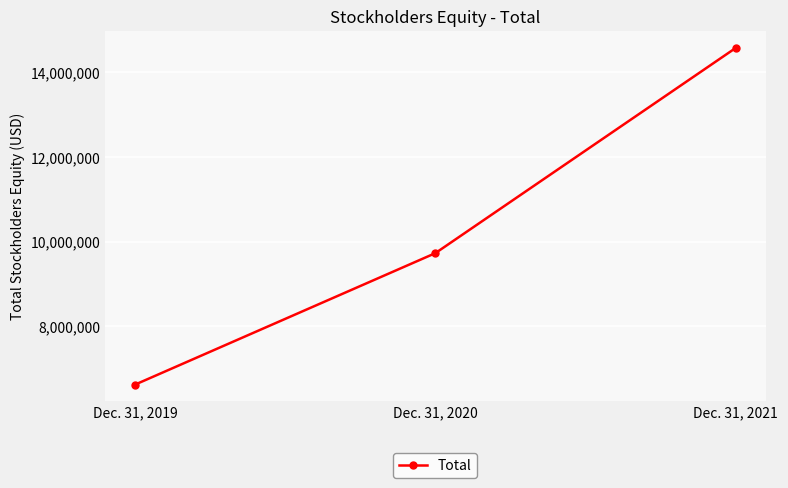

Reading left to right, extract all data points from this chart.

6622455	9729741	14579048